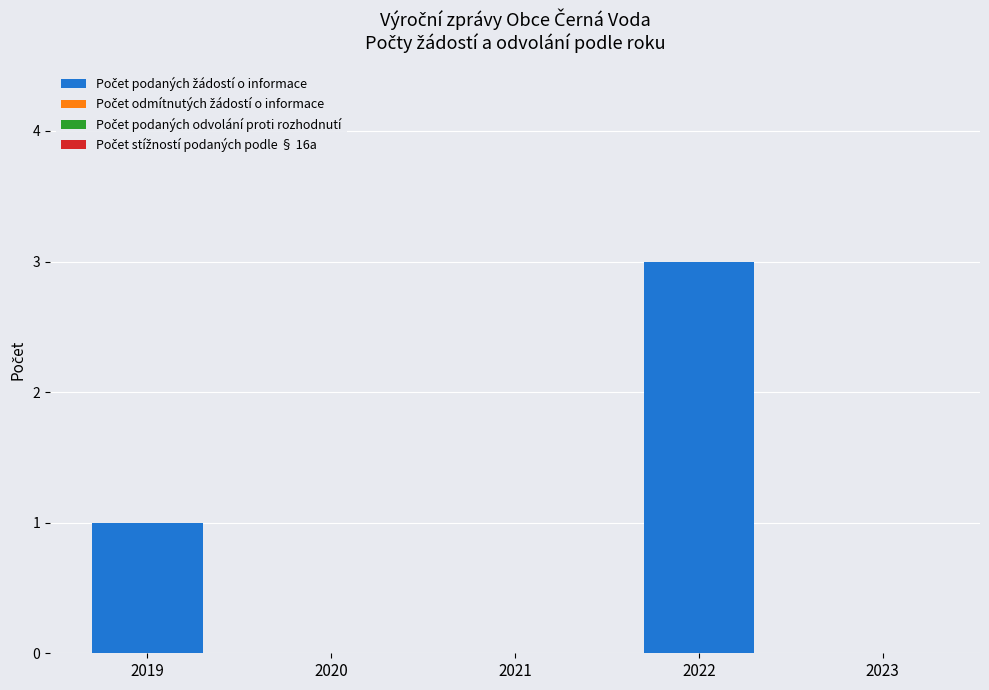

Reading left to right, what are all the values shown in this chart?

2019=1	2020=0	2021=0	2022=3	2023=0